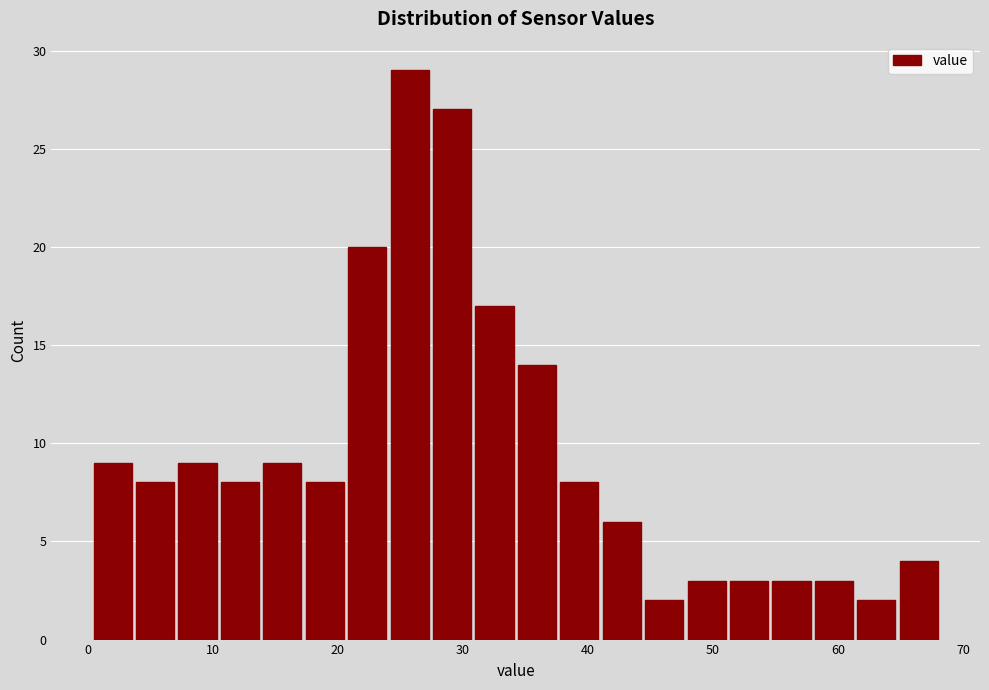

Read against the x-axis, roughly where is the centre of the tallest bar?

26